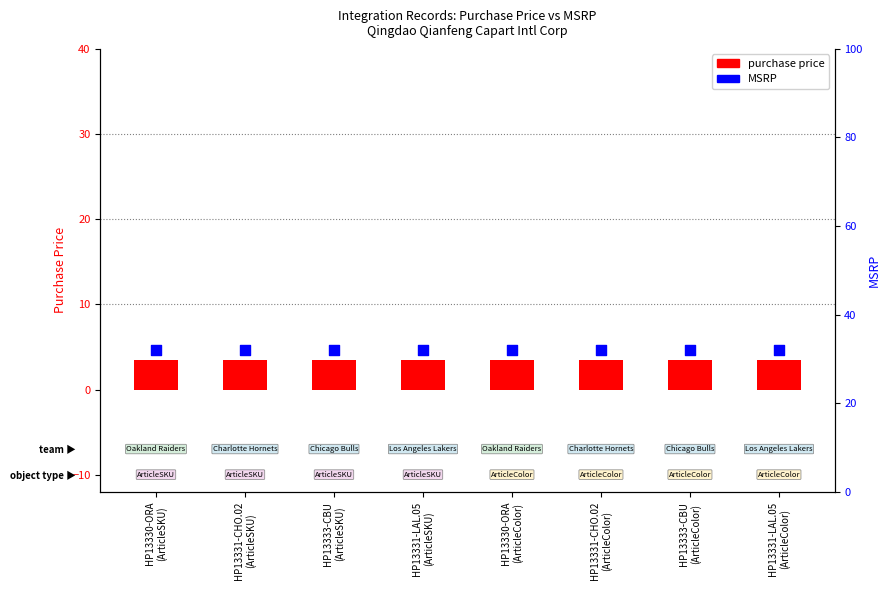

Which series reaches the maximum Y coordinate?

MSRP